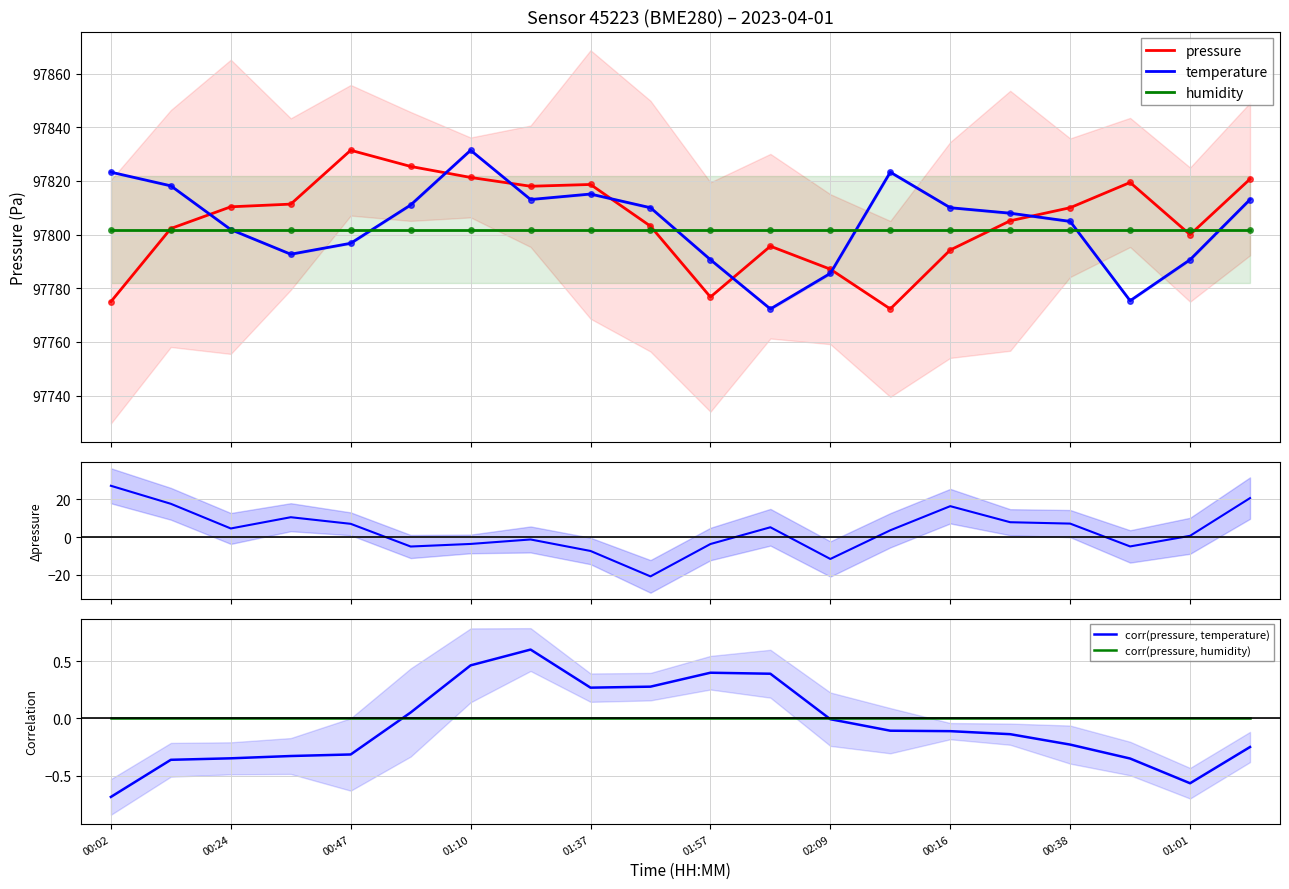

After their last crossing, which series has the higher values: pressure or temperature?

pressure